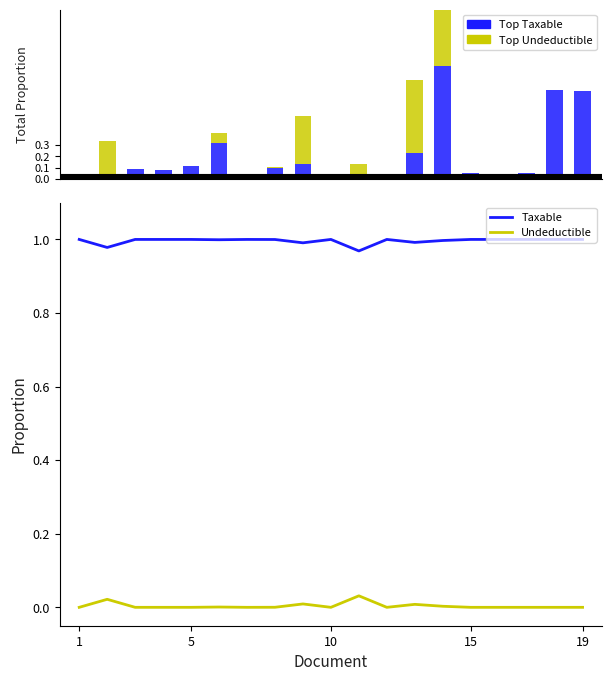

At 17, list the series in order from largest to smallest.

Taxable, Top Taxable, Top Undeductible, Undeductible